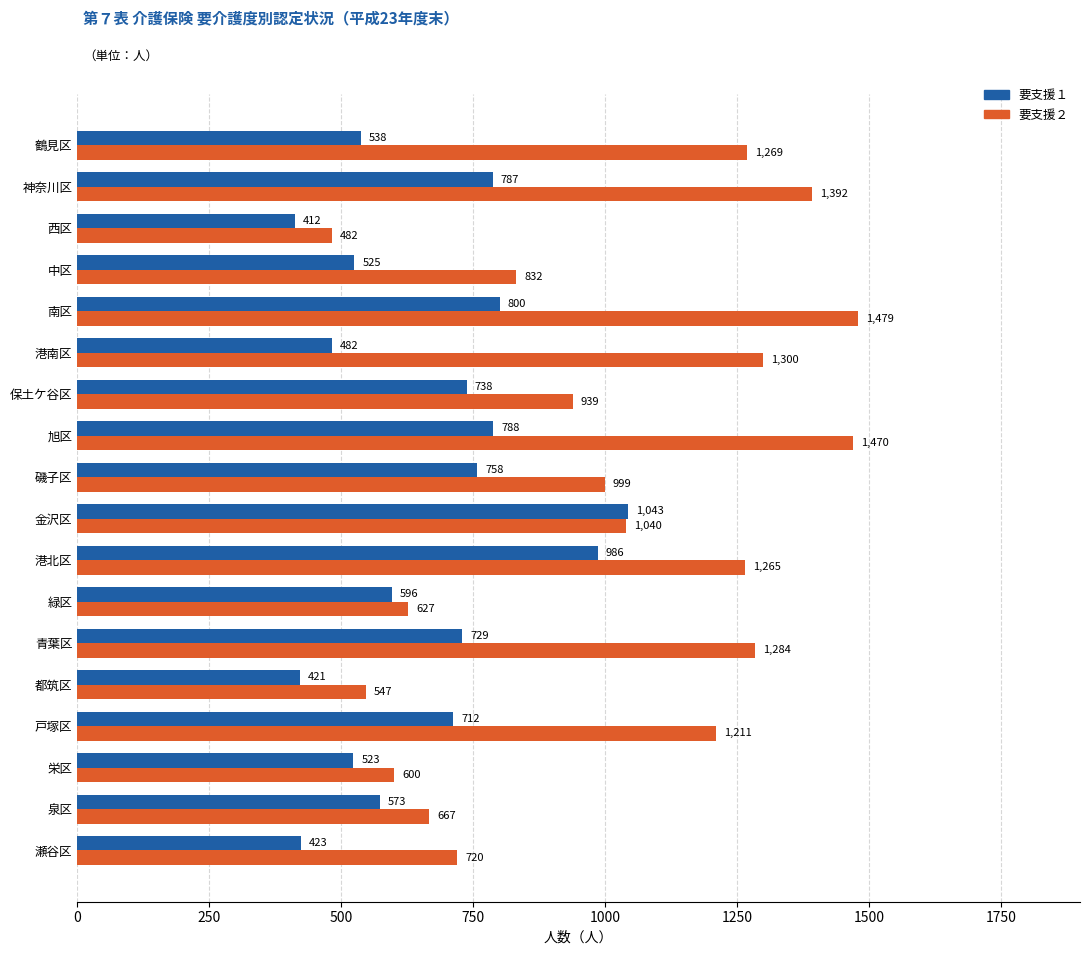

Which series has the widest spread of values?

要支援２